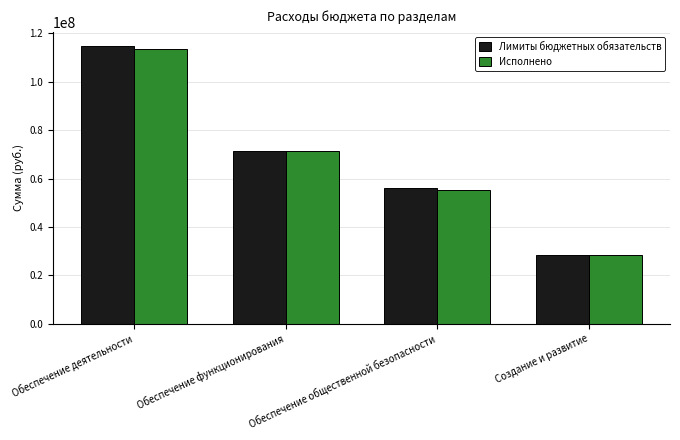

Rank the categories by Лимиты бюджетных обязательств value from highest to lowest.

Обеспечение деятельности, Обеспечение функционирования, Обеспечение общественной безопасности, Создание и развитие